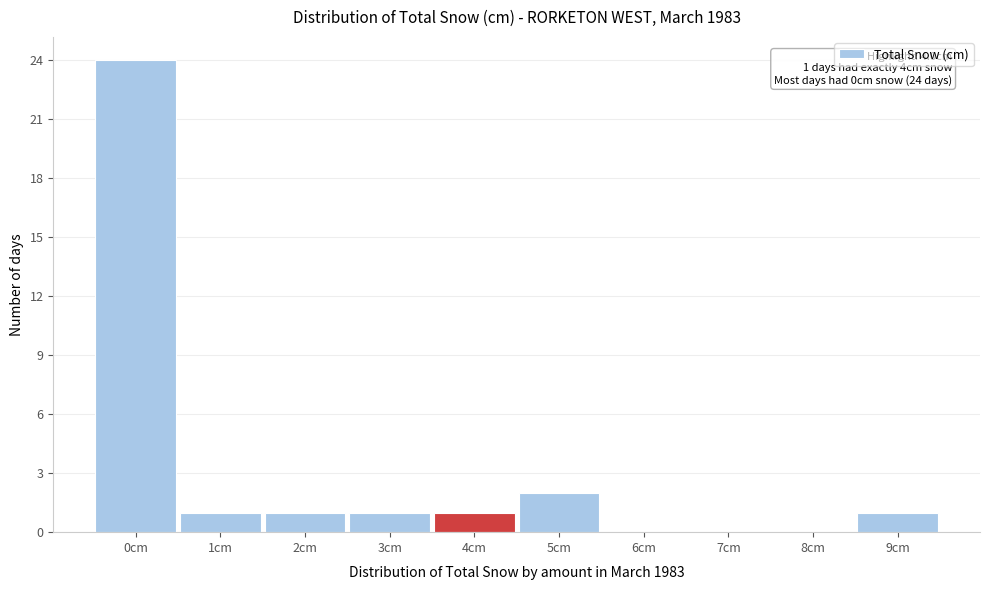

Over which range of the x-axis is the bar tallest?

-0.5 to 0.5